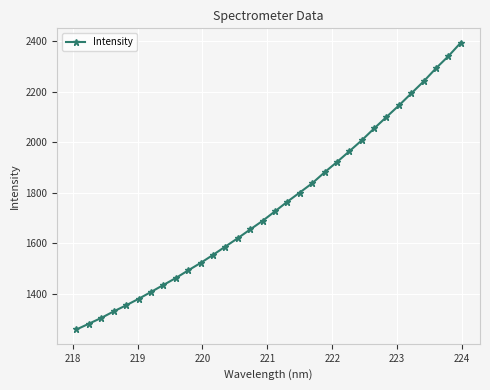

What is the average value?

1750.5